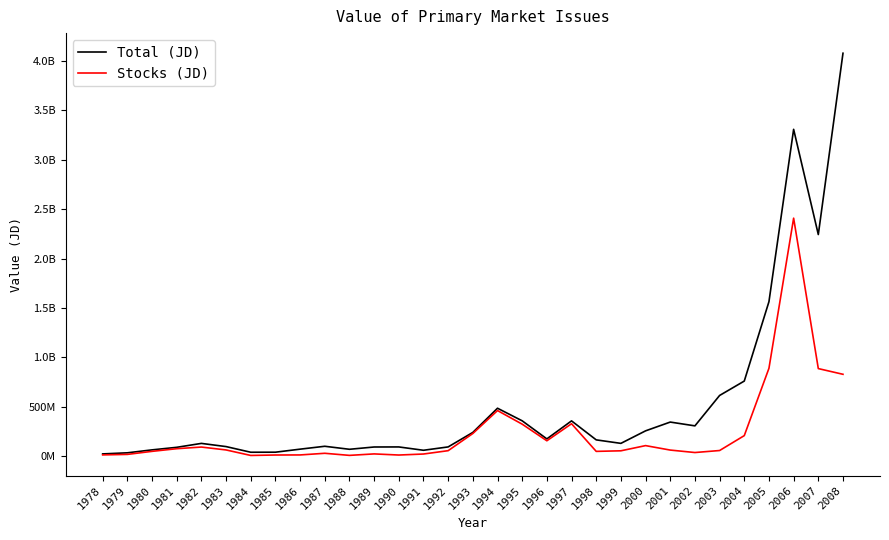

Which series has the largest range (max minus min)?

Total (JD)